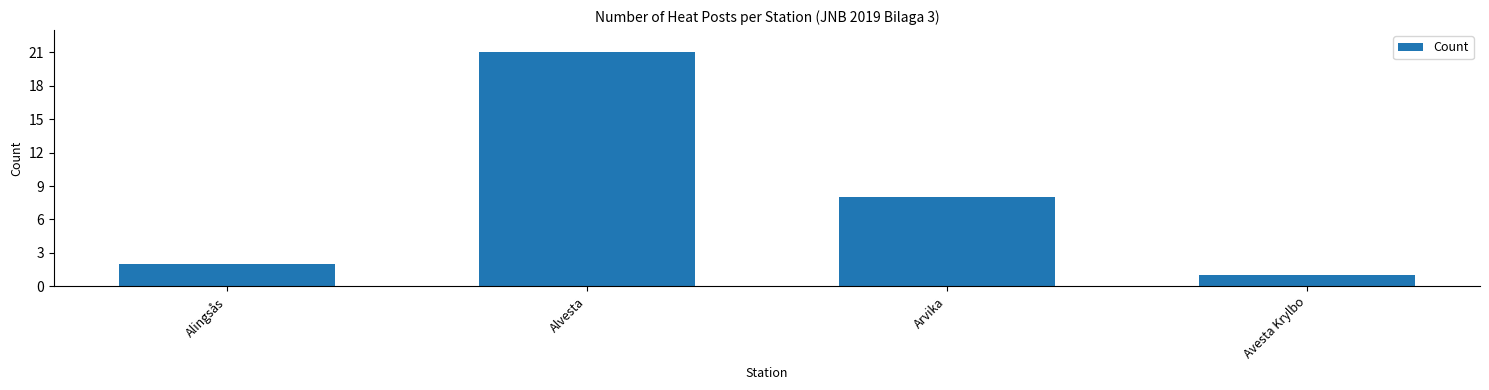

At which label does the data first exceed 8?

Alvesta